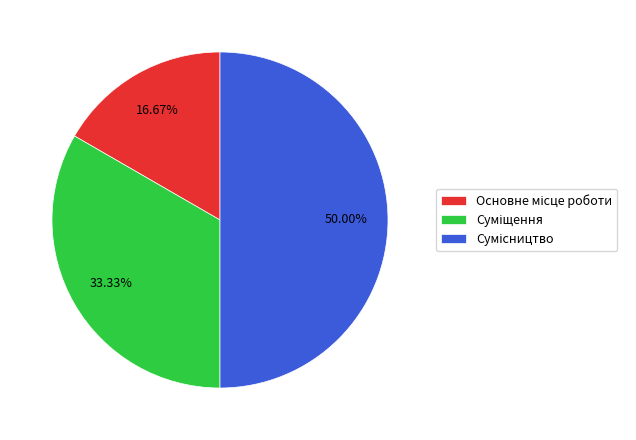

What percentage is the Основне місце роботи slice, to the nearest percent?

17%